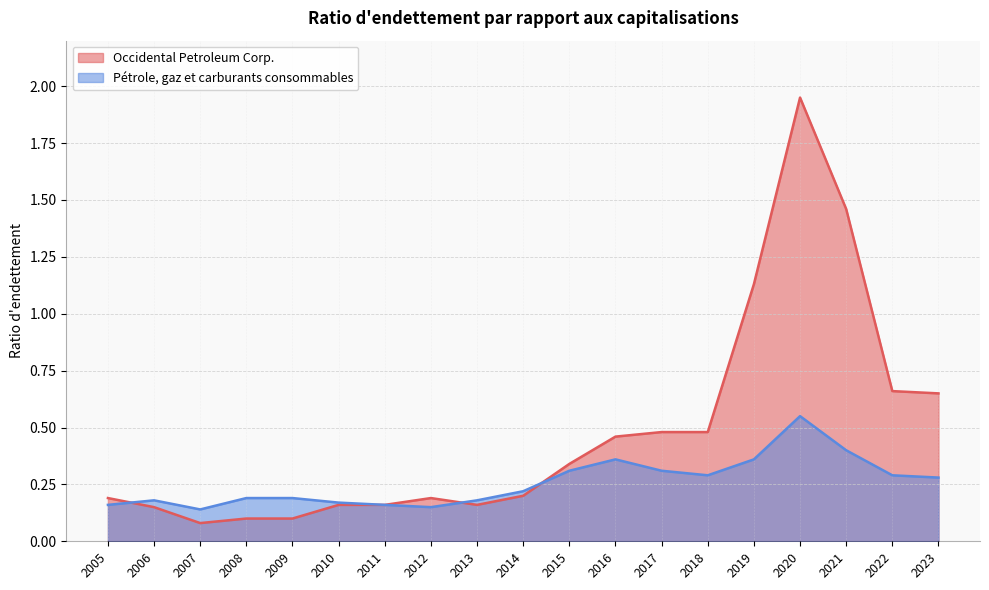

What is the value of the Occidental Petroleum Corp. point at the 10th from the left?

0.2